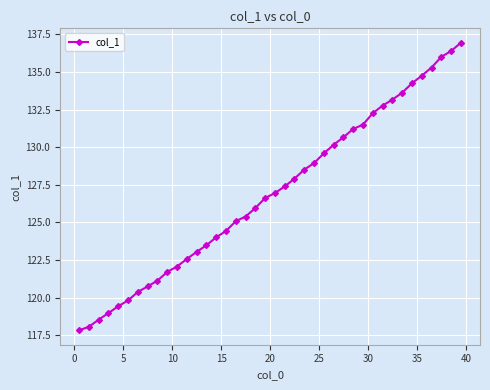

How many lines are shown in the chart?

1